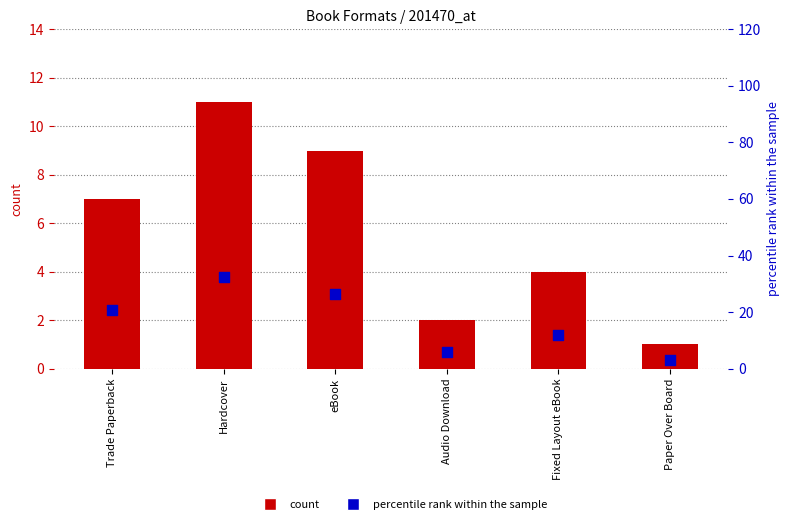

At how many categories does at least one series exceed 29?

1